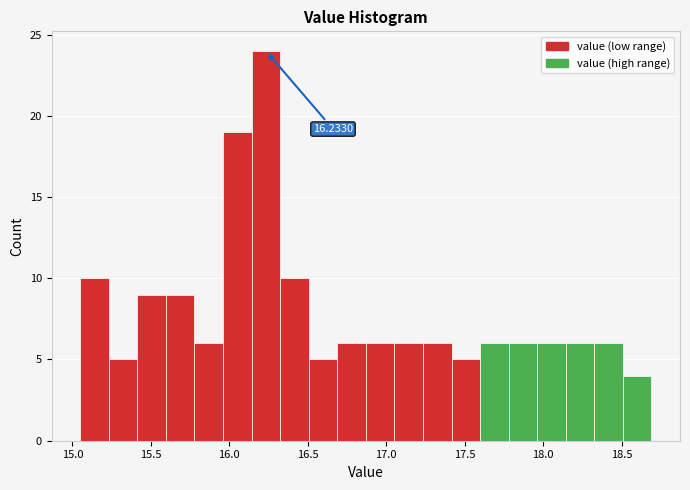

Read against the x-axis, roughly where is the centre of the tallest bar?

16.25